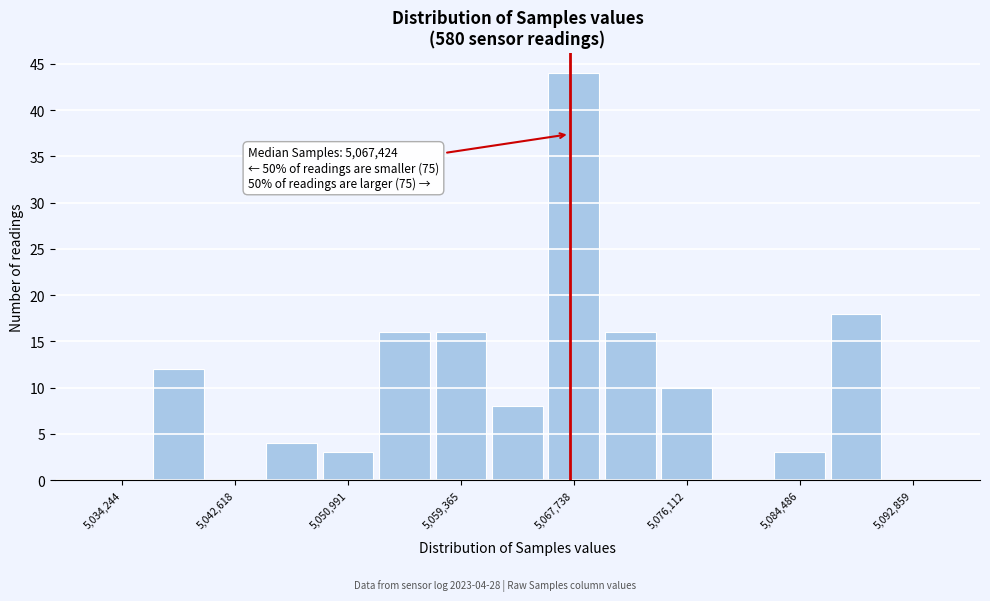

Over which range of the x-axis is the bar tallest?

5066000 to 5070000